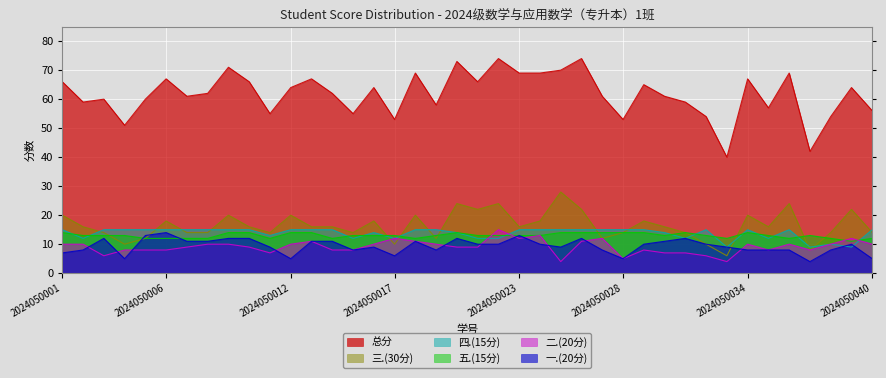

How many lines are shown in the chart?

6